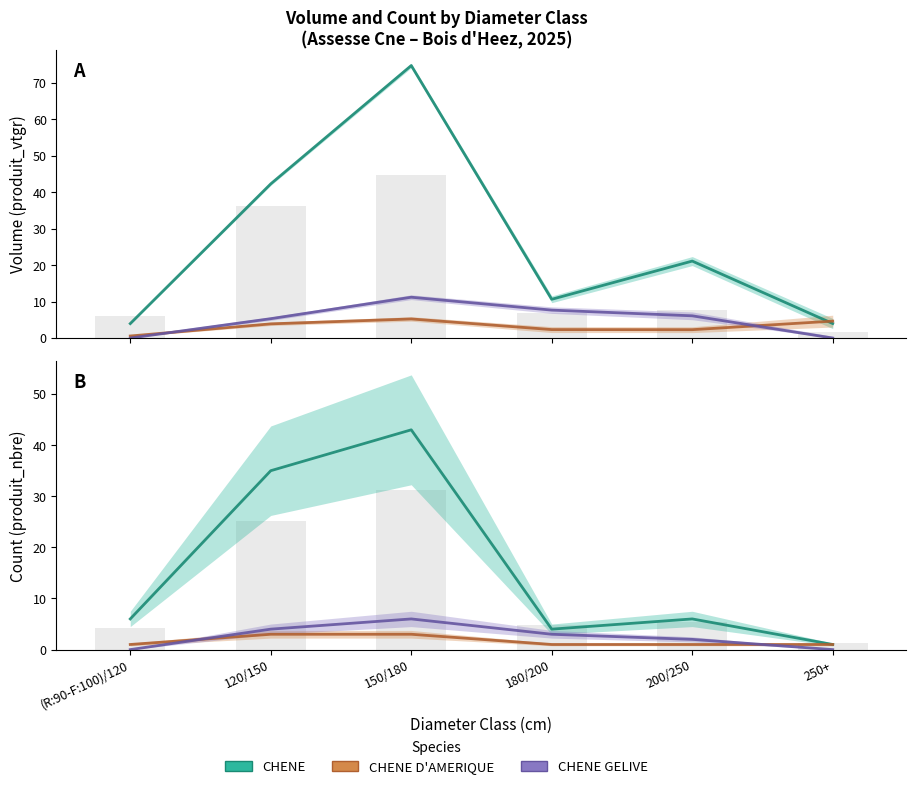

At which label is CHENE closest to 22?

120/150